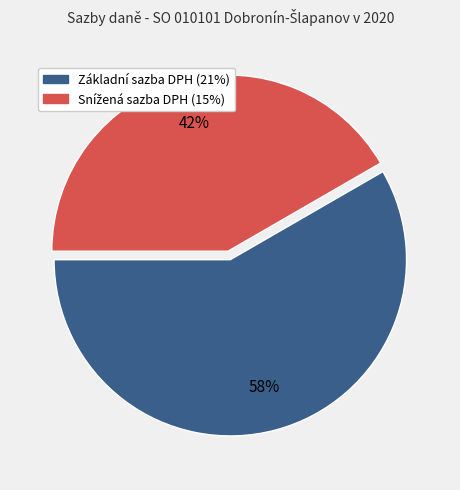

To the nearest percent, what is the average slice percentage?

50%